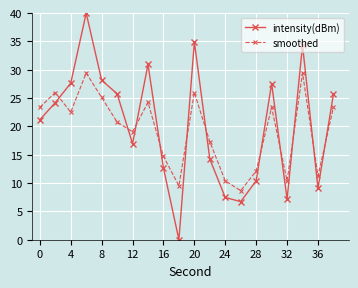

True or false: intensity(dBm) has more than 0 points higher than both neighbors.

True